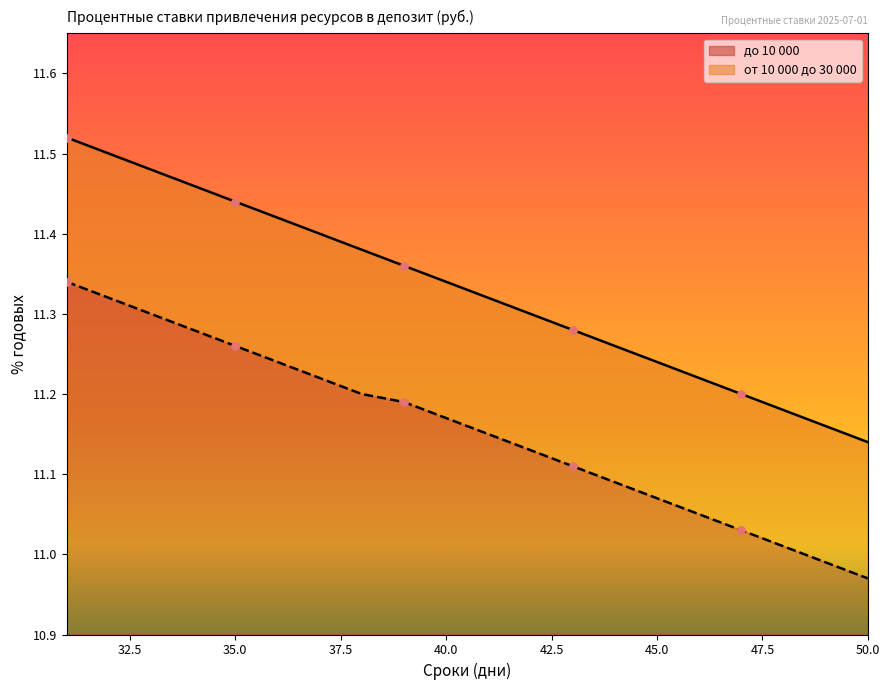

Which series has the largest Y range (max minus min)?

от 10 000 до 30 000